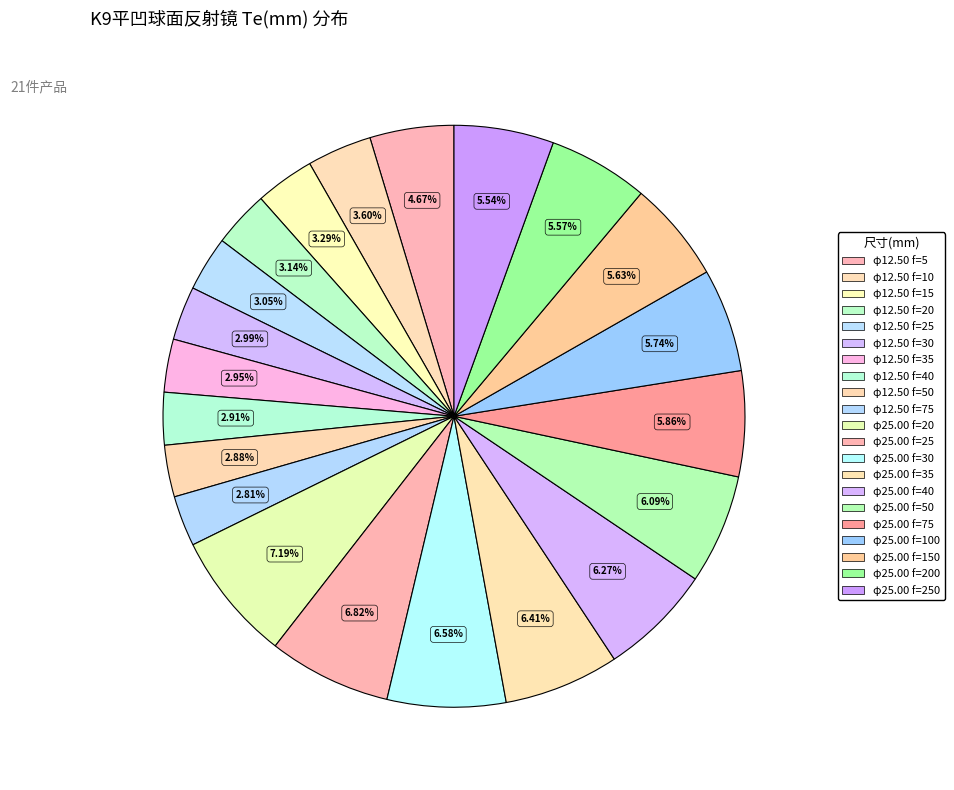

True or false: φ25.00 f=30 accounts for 7% of the total.

True